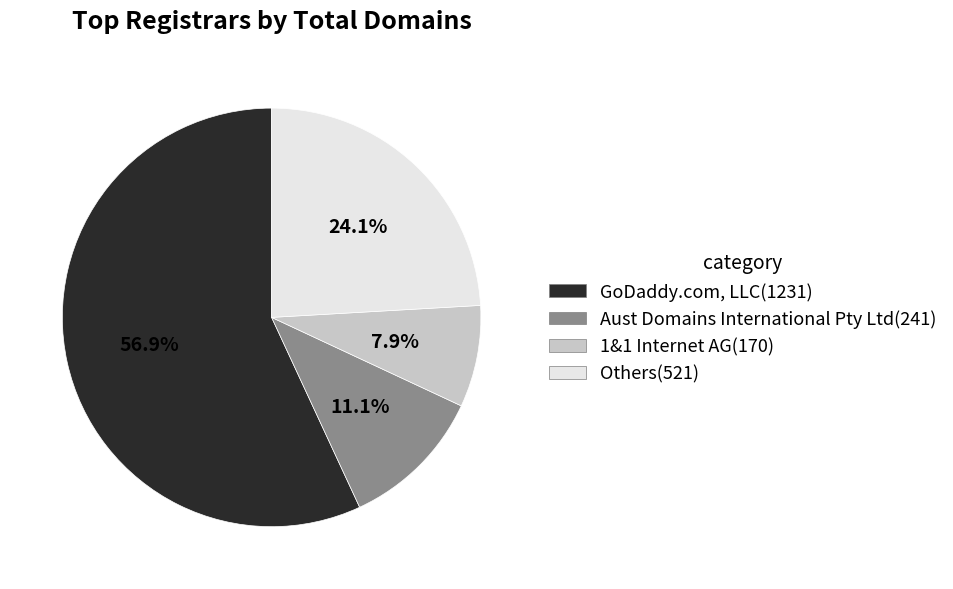

How many slices are in this pie chart?

4